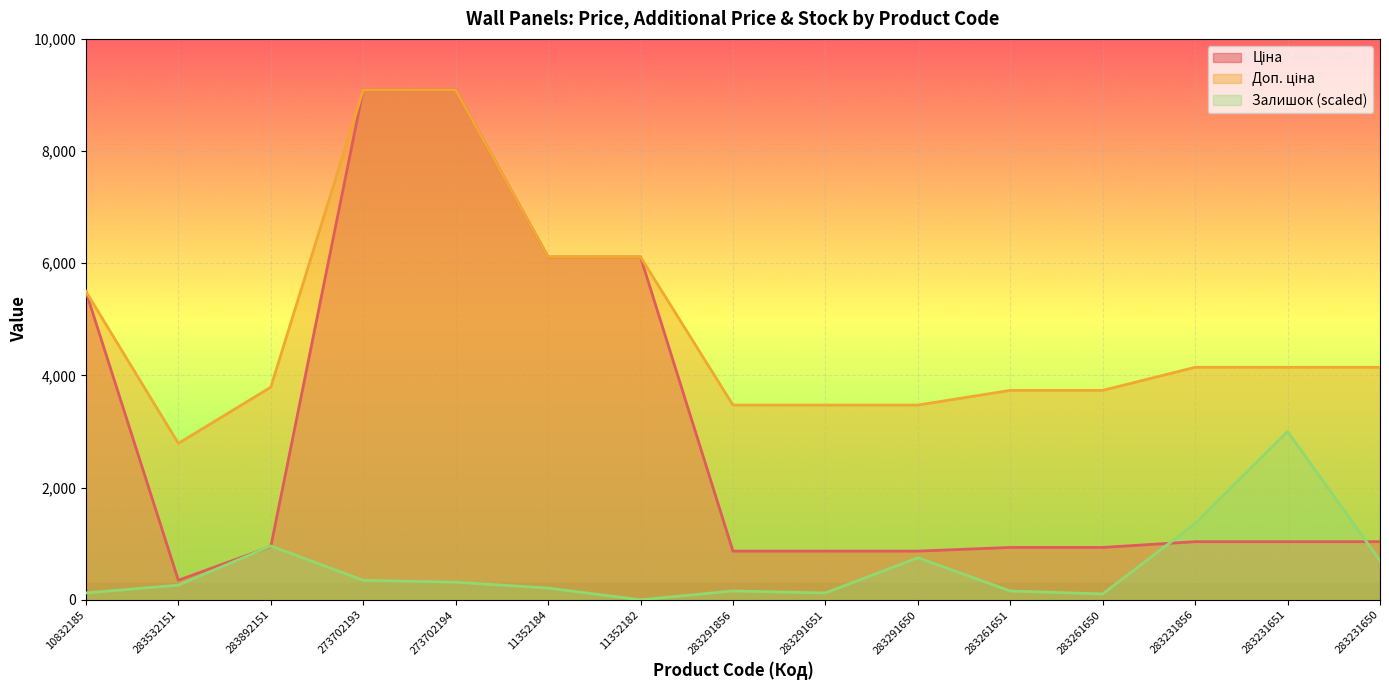

What is the label of the 1st point from the left?

10832185